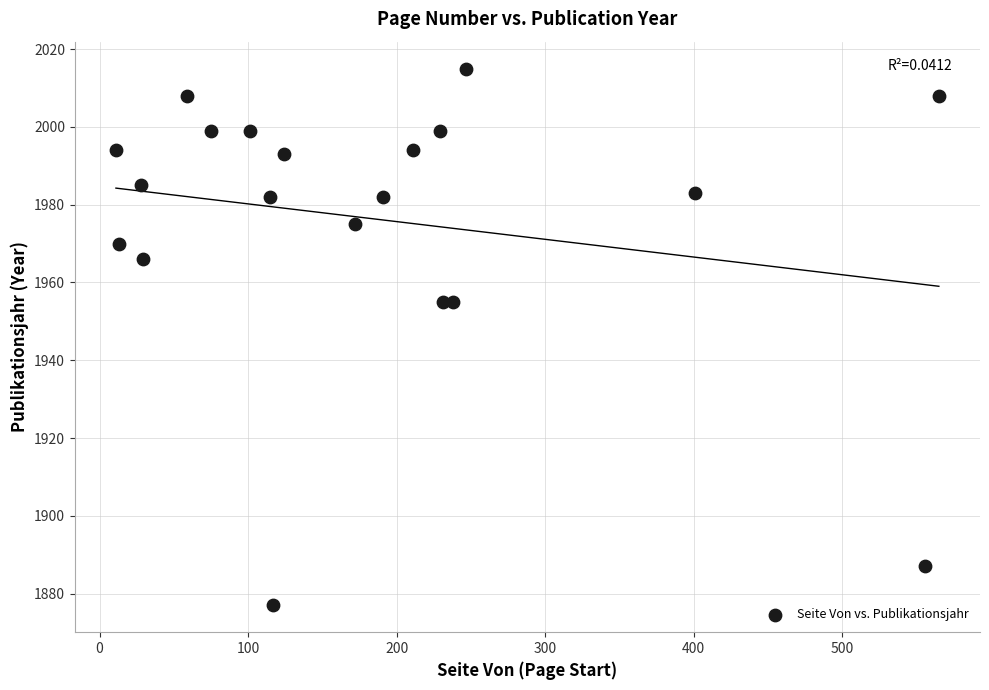

How many points are shown in the scatter plot?

20